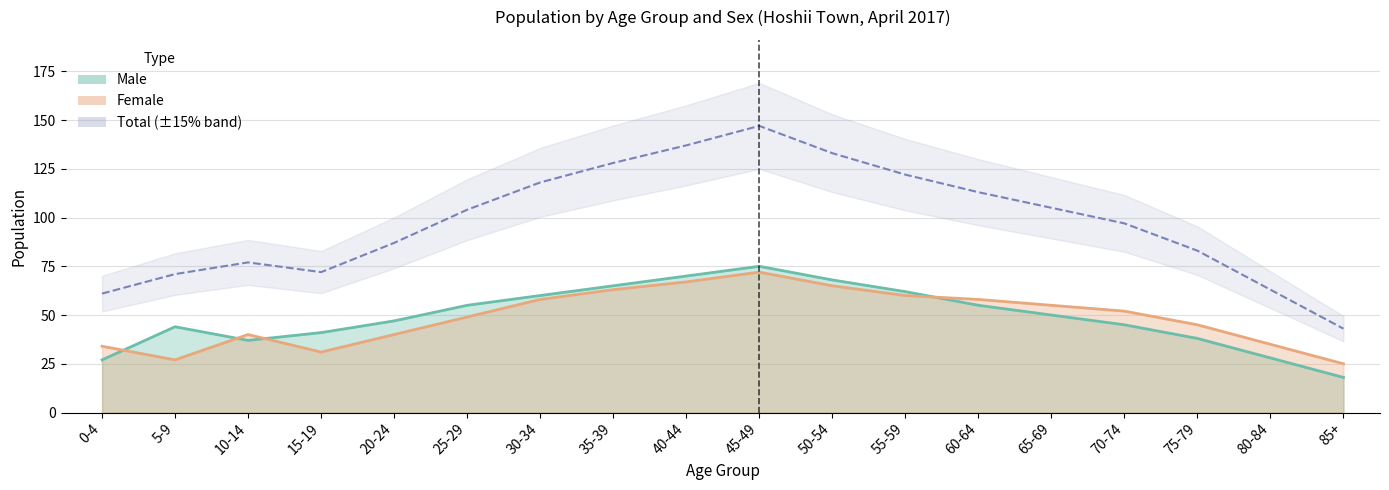

Reading left to right, list all the values displayed in this chart.

Male: 0-4=27	5-9=44	10-14=37	15-19=41	20-24=47	25-29=55	30-34=60	35-39=65	40-44=70	45-49=75	50-54=68	55-59=62	60-64=55	65-69=50	70-74=45	75-79=38	80-84=28	85+=18
Female: 0-4=34	5-9=27	10-14=40	15-19=31	20-24=40	25-29=49	30-34=58	35-39=63	40-44=67	45-49=72	50-54=65	55-59=60	60-64=58	65-69=55	70-74=52	75-79=45	80-84=35	85+=25